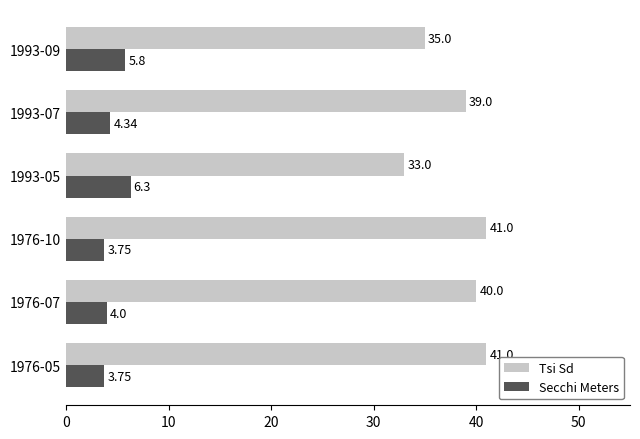

List the series in order of their overall mean, highest first.

Tsi Sd, Secchi Meters